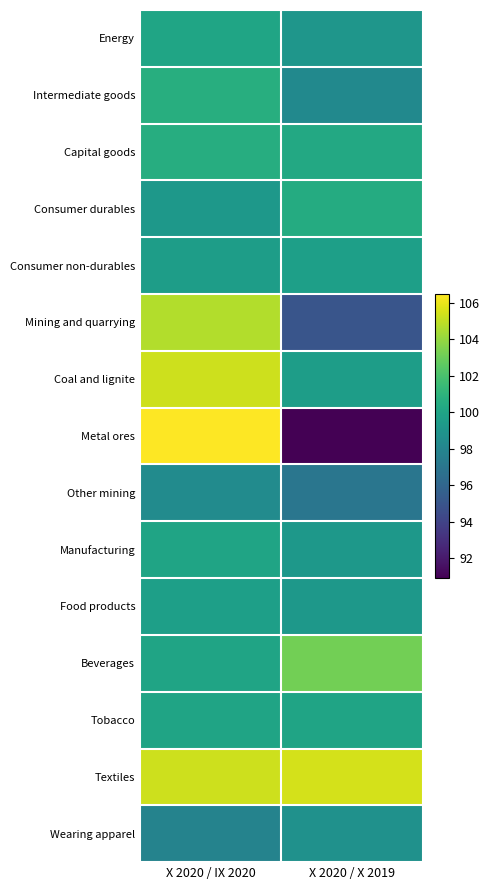

Reading left to right, what are all the values shown in this chart?

Energy: X 2020 / IX 2020=100.1	X 2020 / X 2019=99.1
Intermediate goods: X 2020 / IX 2020=100.7	X 2020 / X 2019=98.3
Capital goods: X 2020 / IX 2020=100.6	X 2020 / X 2019=100.3
Consumer durables: X 2020 / IX 2020=99.2	X 2020 / X 2019=100.5
Consumer non-durables: X 2020 / IX 2020=99.6	X 2020 / X 2019=99.7
Mining and quarrying: X 2020 / IX 2020=104.7	X 2020 / X 2019=95.0
Coal and lignite: X 2020 / IX 2020=105.3	X 2020 / X 2019=99.6
Metal ores: X 2020 / IX 2020=106.5	X 2020 / X 2019=90.9
Other mining: X 2020 / IX 2020=98.4	X 2020 / X 2019=97.0
Manufacturing: X 2020 / IX 2020=100.0	X 2020 / X 2019=99.2
Food products: X 2020 / IX 2020=99.7	X 2020 / X 2019=99.2
Beverages: X 2020 / IX 2020=100.0	X 2020 / X 2019=103.2
Tobacco: X 2020 / IX 2020=100.0	X 2020 / X 2019=100.0
Textiles: X 2020 / IX 2020=105.3	X 2020 / X 2019=105.5
Wearing apparel: X 2020 / IX 2020=97.9	X 2020 / X 2019=98.8